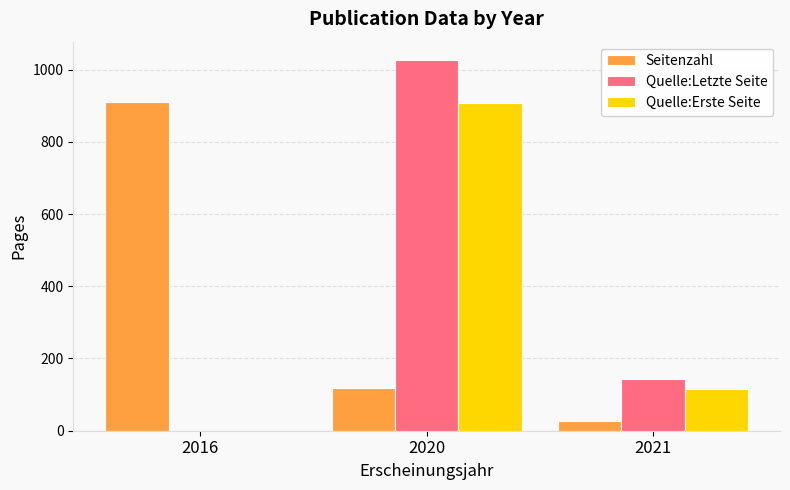

Count the number of data series in this chart.

3